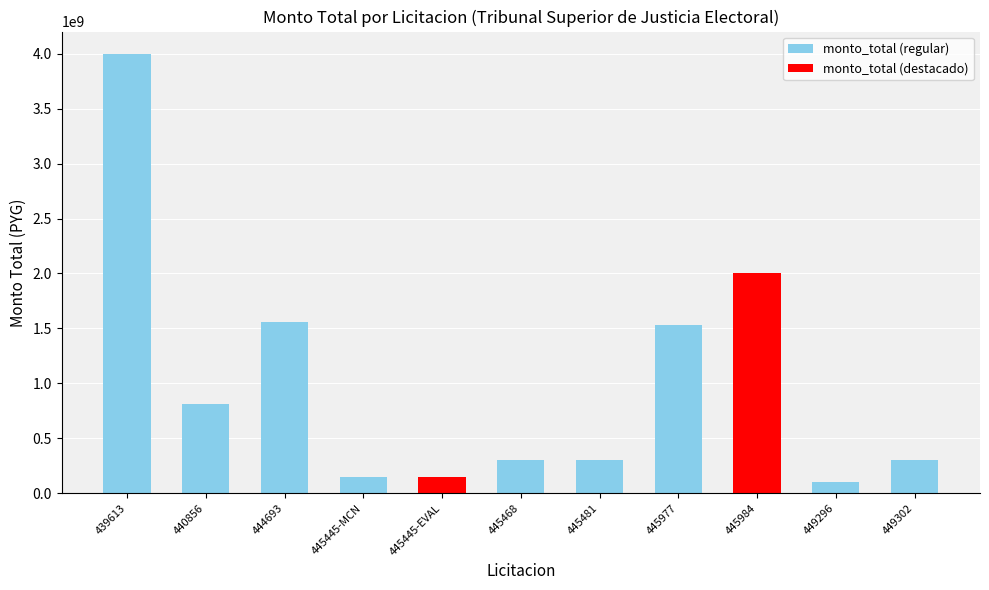

Which category has the highest value across all series?

439613